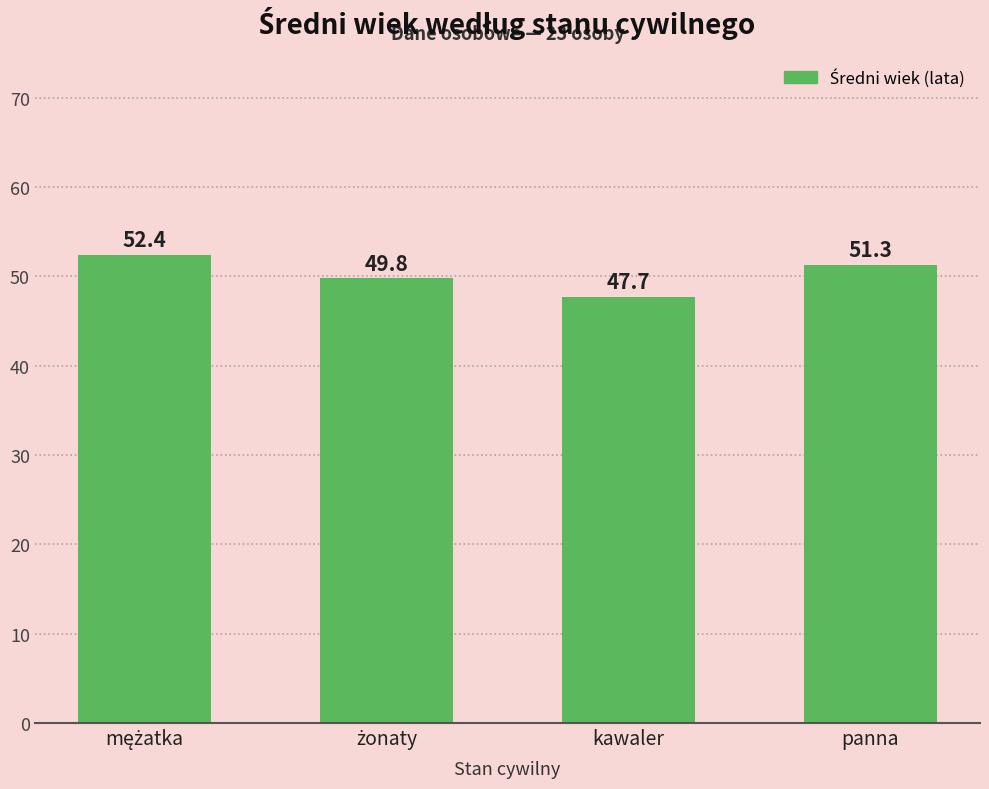

What is the difference between the maximum and minimum values?

4.7